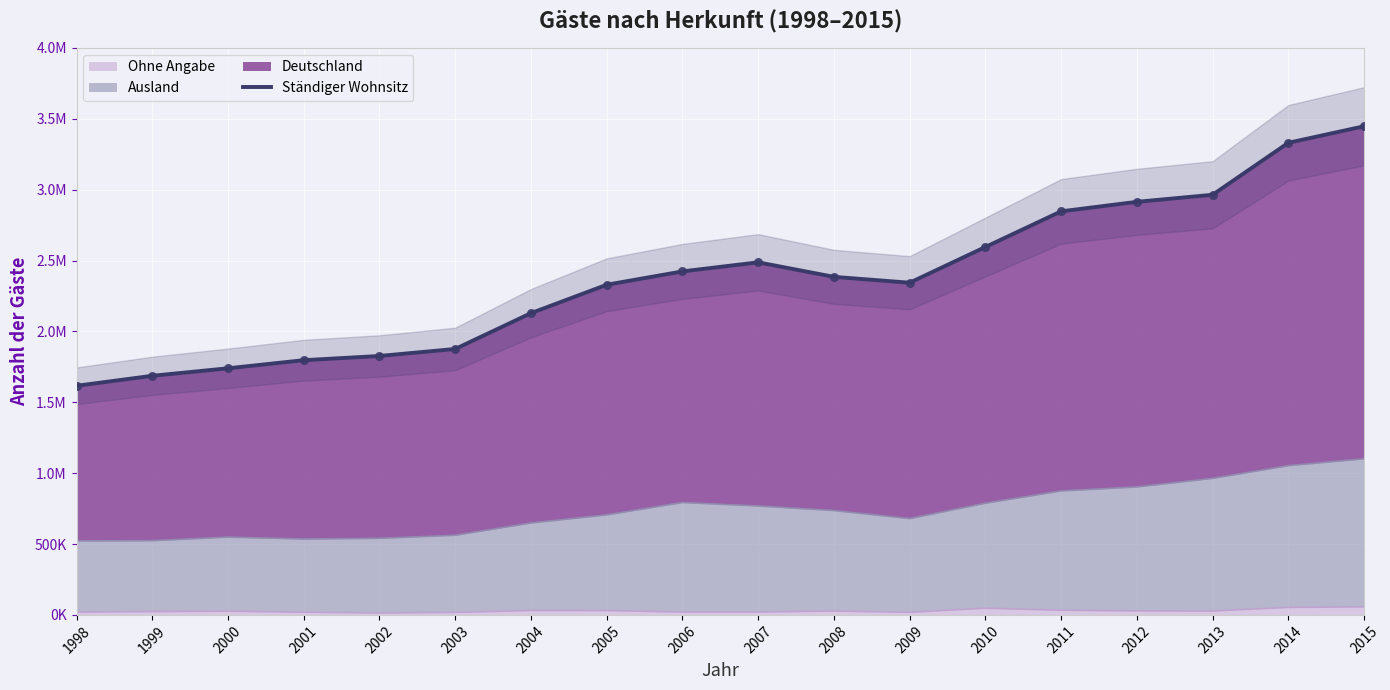

What is the change in value from 1998 to 2005?

+712719